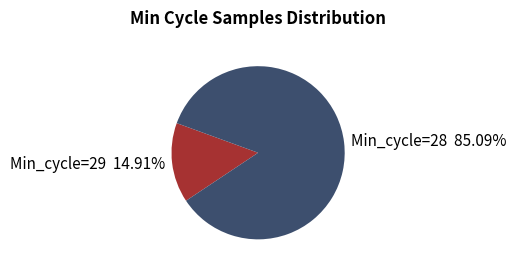

Do Min_cycle=29 14.91% and Min_cycle=28 85.09% together represent more than half of the pie?

Yes